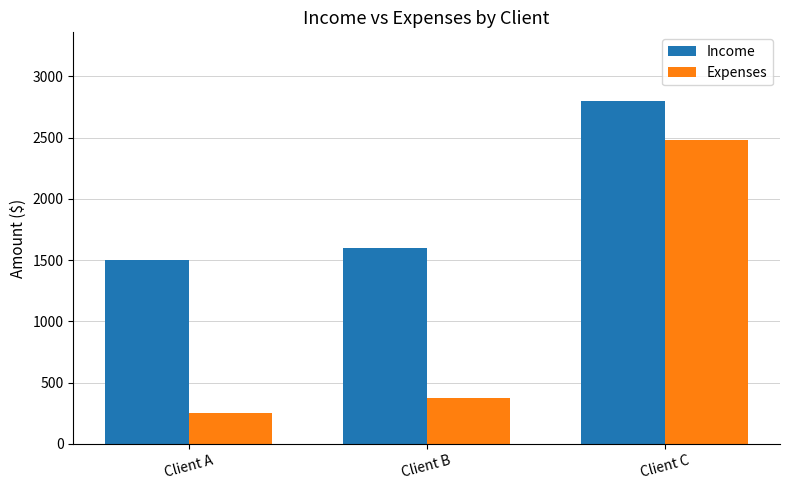

Is it true that Income equals 2800 at Client C?

True